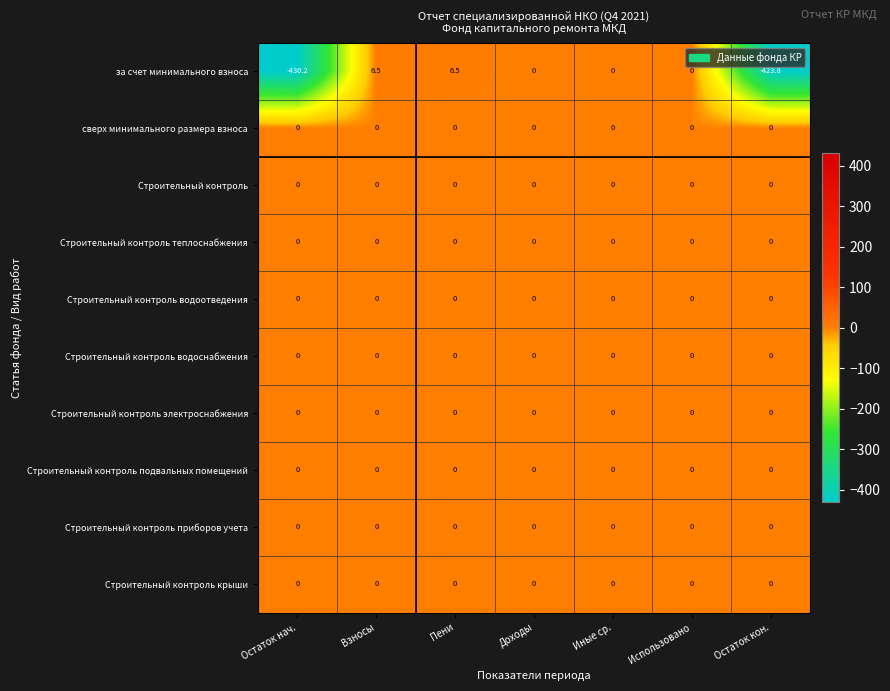

Which label corresponds to the smallest value in the chart?

Остаток нач.